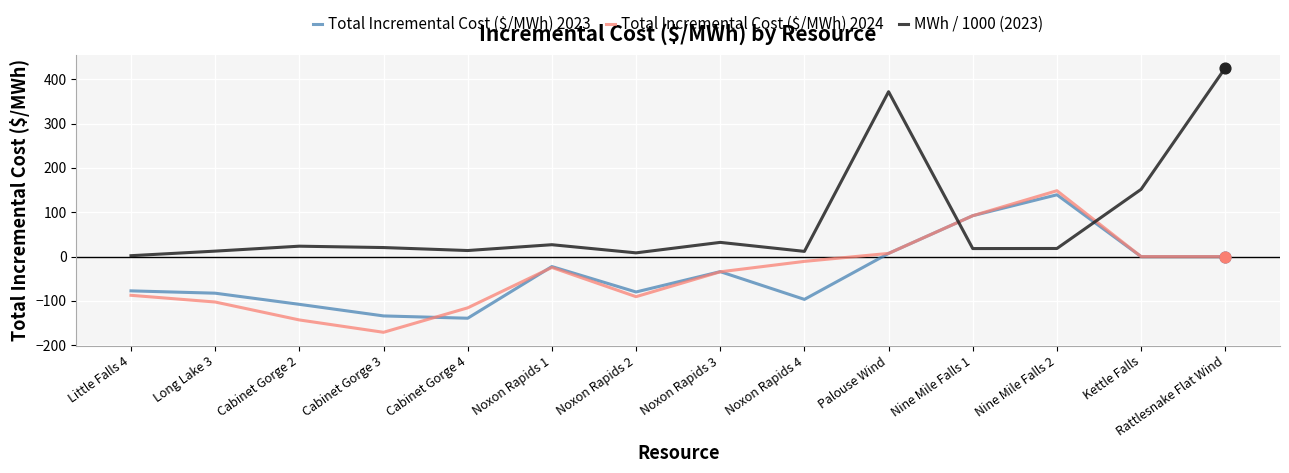

At which category is the sum across all series the highest?

Rattlesnake Flat Wind